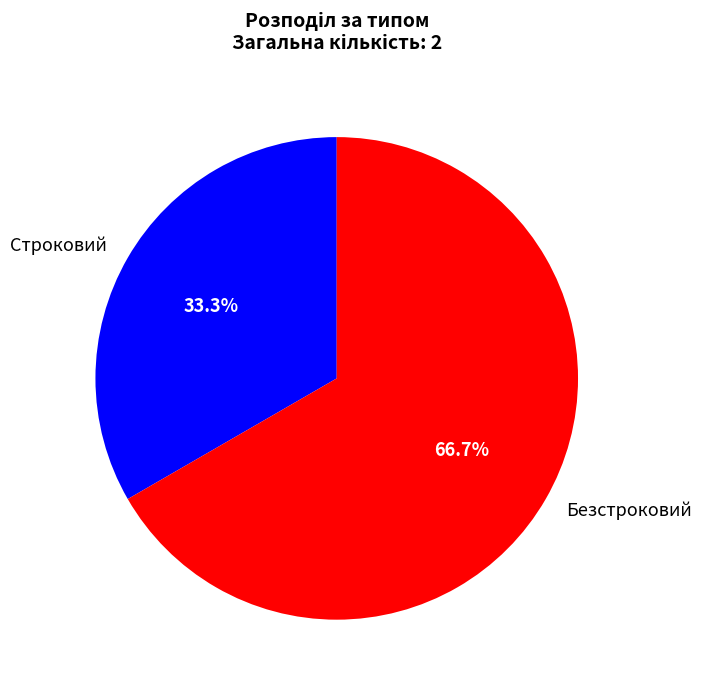

To the nearest percent, what percentage of the pie is Безстроковий?

67%